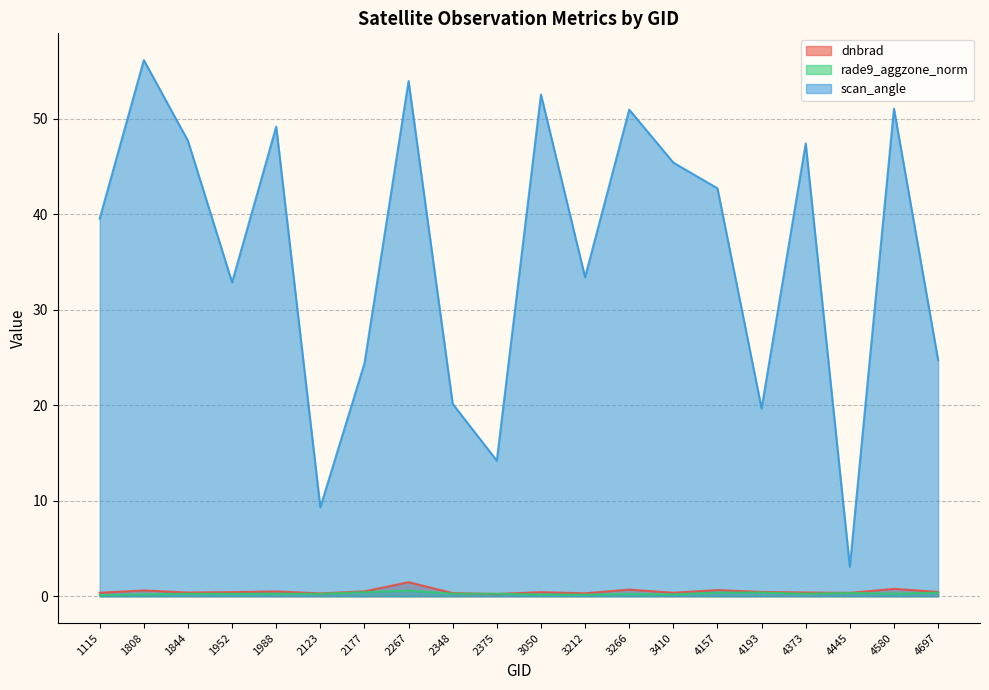

True or false: scan_angle has a value of 19.8 at 2375.

False